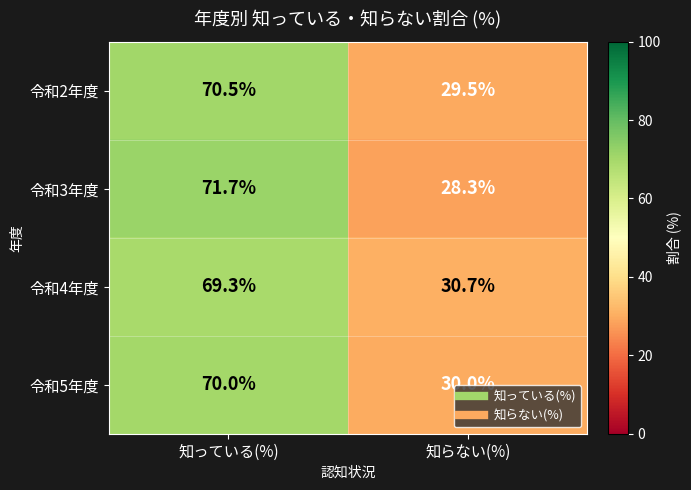

True or false: 令和2年度 has a value of 29.5 at 知らない(%).

True